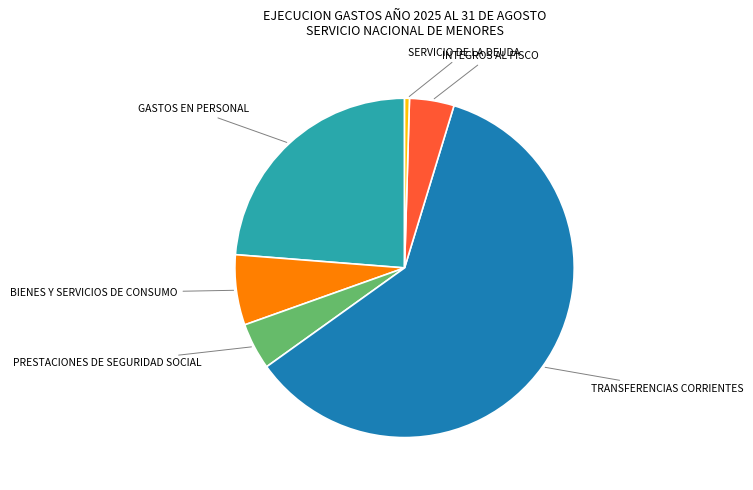

Does any single category account for the majority?

Yes